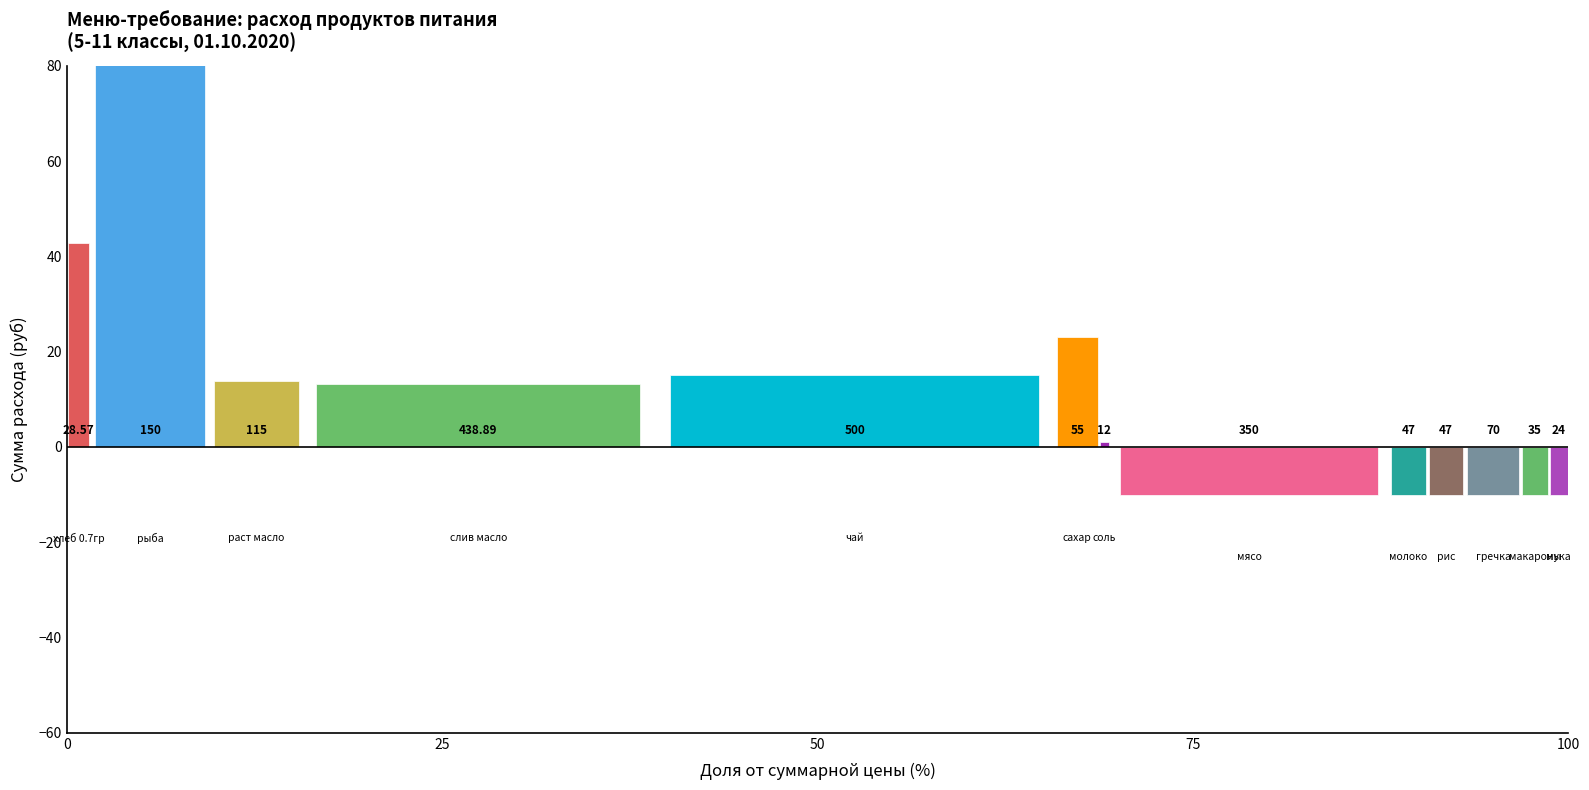

Is it true that the value at чай is 892.1?

False